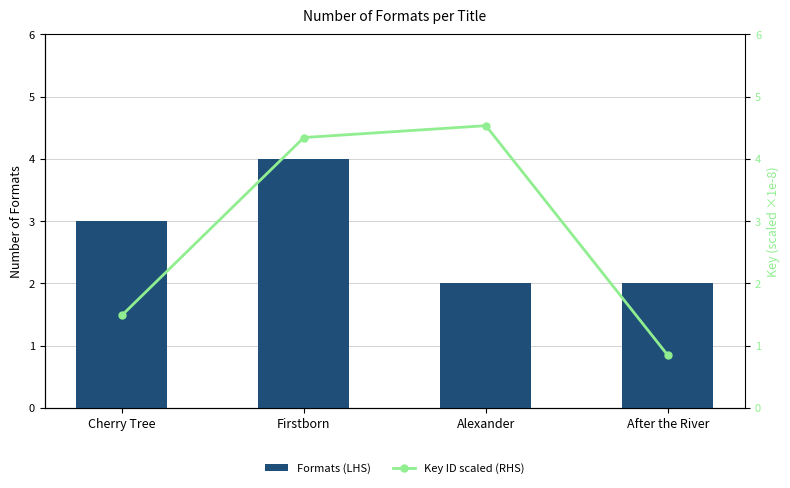

What is the average value of the Formats (LHS) series?

2.8